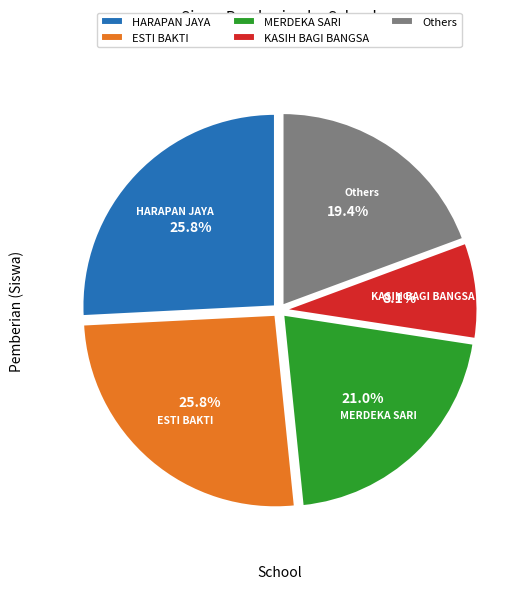

Which category has the smallest portion of the pie?

KASIH BAGI BANGSA